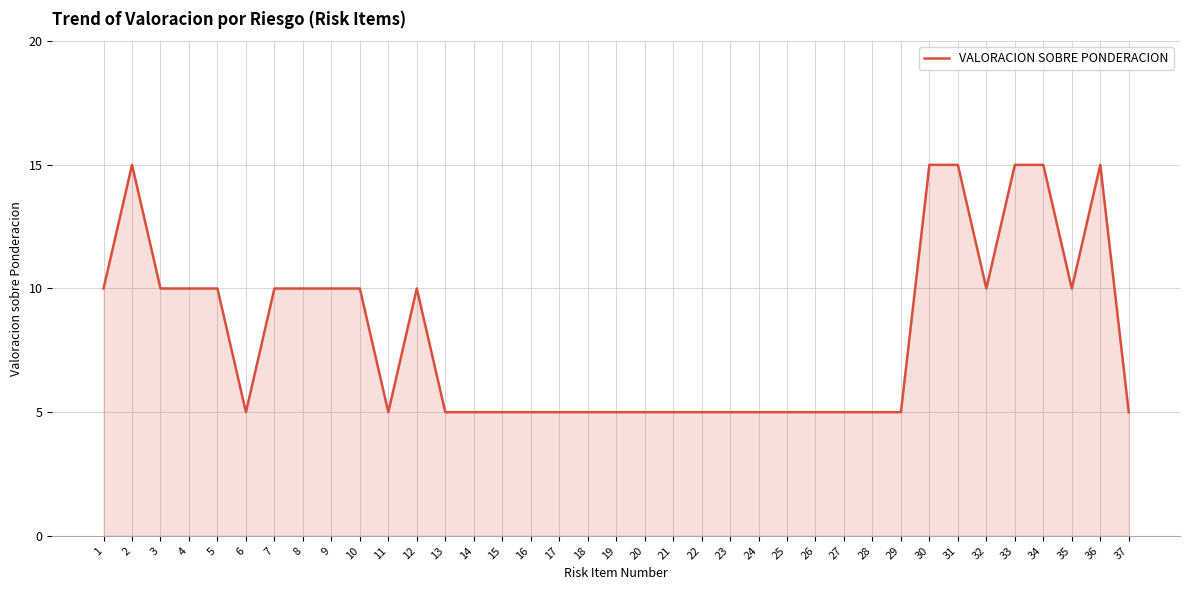

What is the smallest value displayed?

5